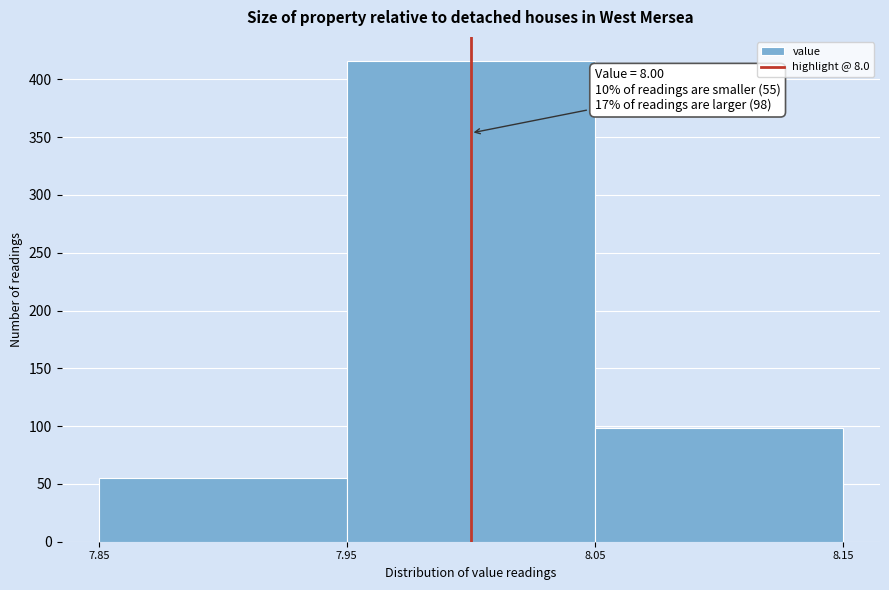

Over which range of the x-axis is the bar tallest?

7.95 to 8.05